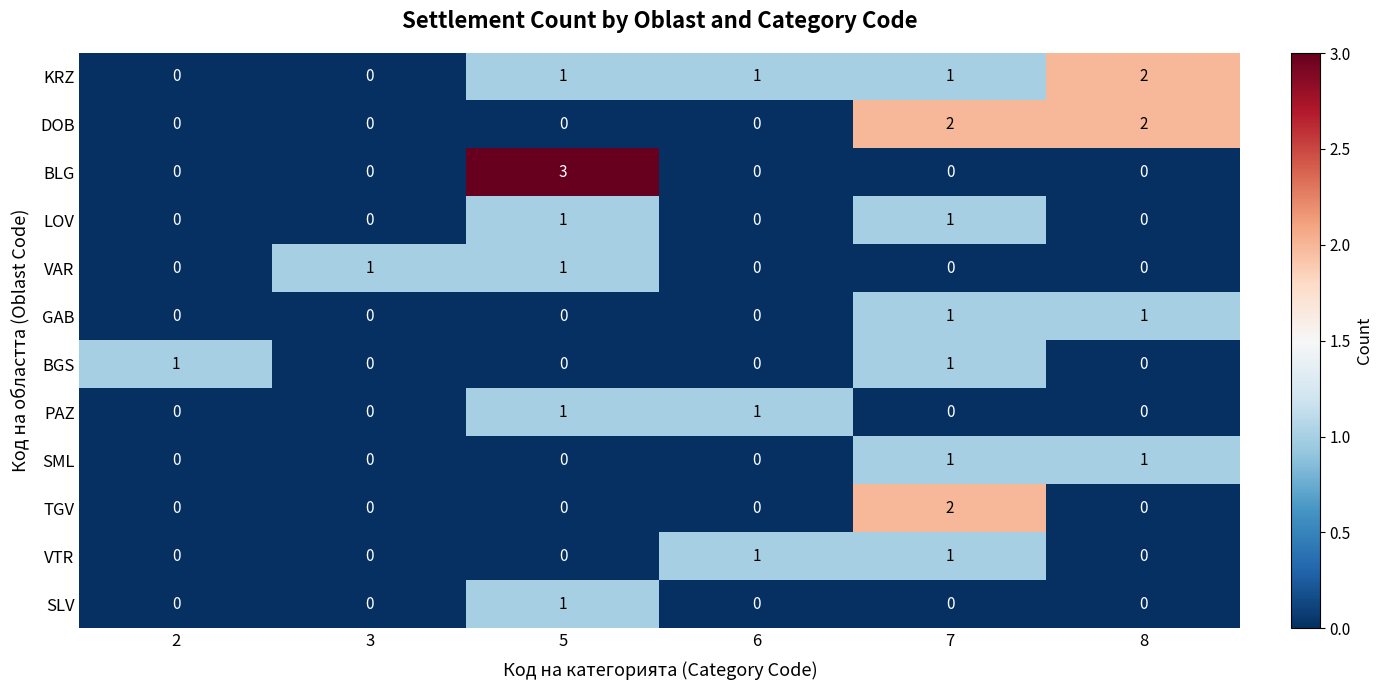

How many KRZ values are between 0 and 1?

5